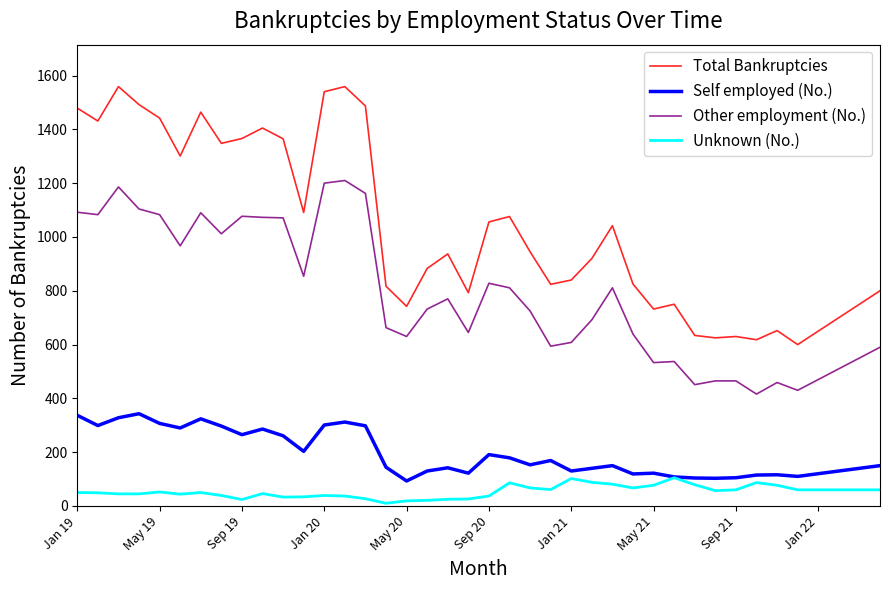

Which series has the largest range (max minus min)?

Total Bankruptcies